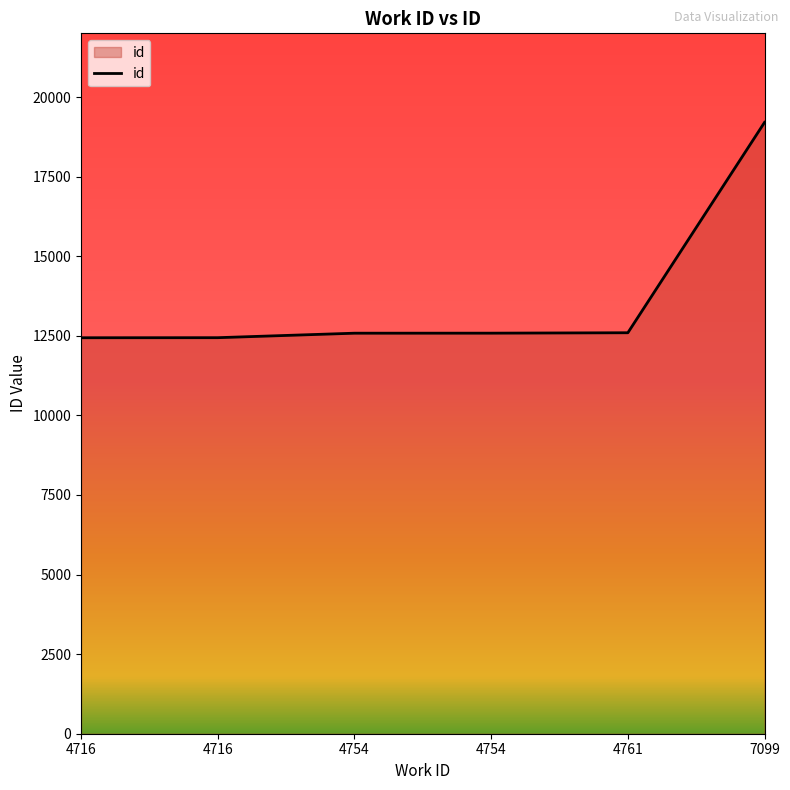

The chart shows a value of 12582 at 4754. True or false?

True